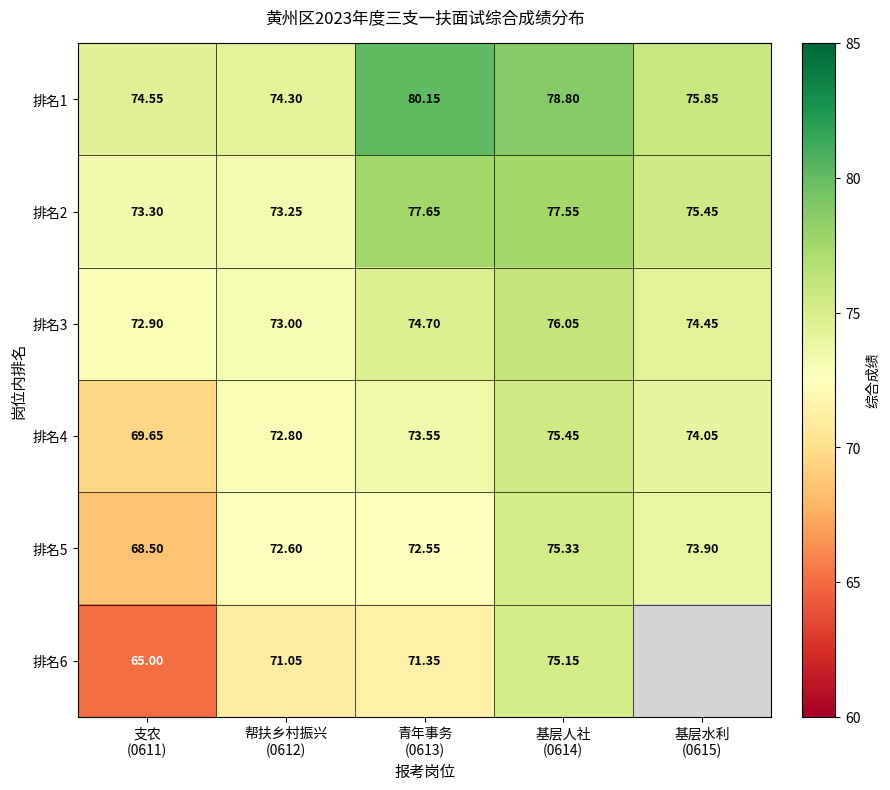

The 排名2 series shows 77.5 at 基层人社 (0614). True or false?

True